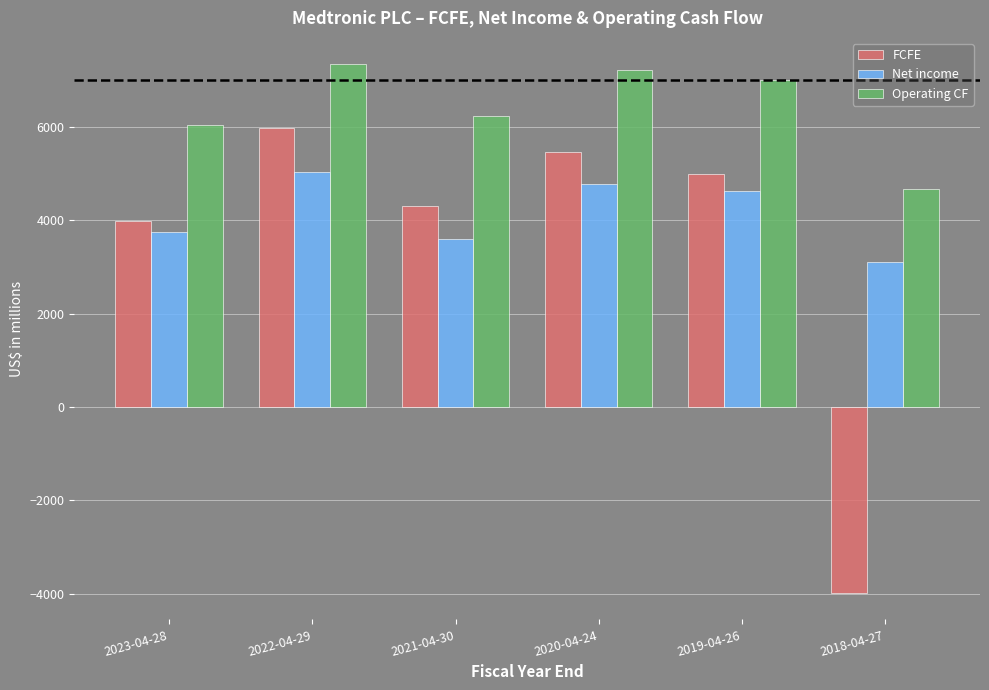

Between 2022-04-29 and 2018-04-27, which series saw the biggest shift?

FCFE